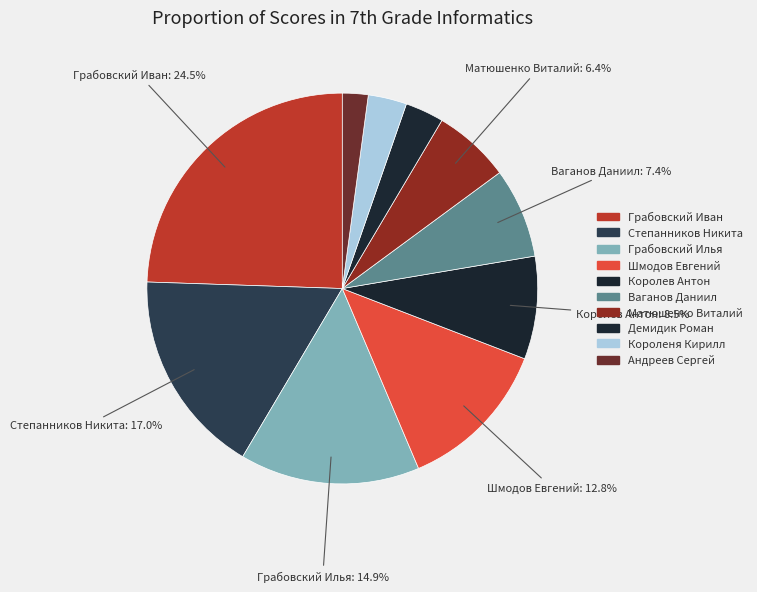

Does any single category account for the majority?

No